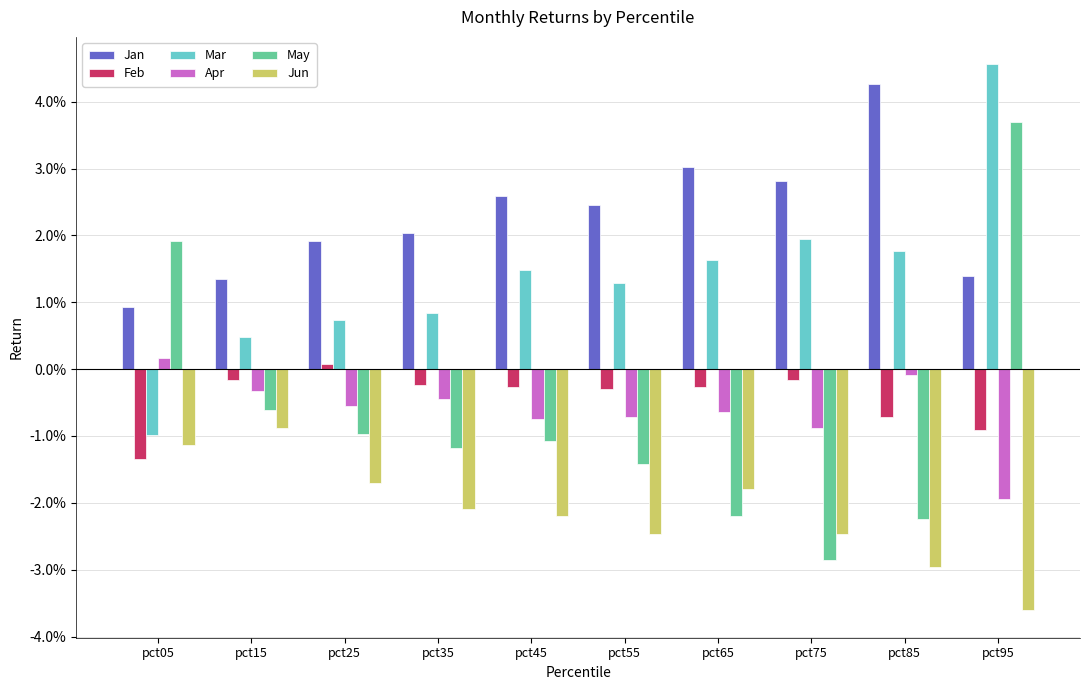

What are all the series names shown in the legend?

Jan, Feb, Mar, Apr, May, Jun